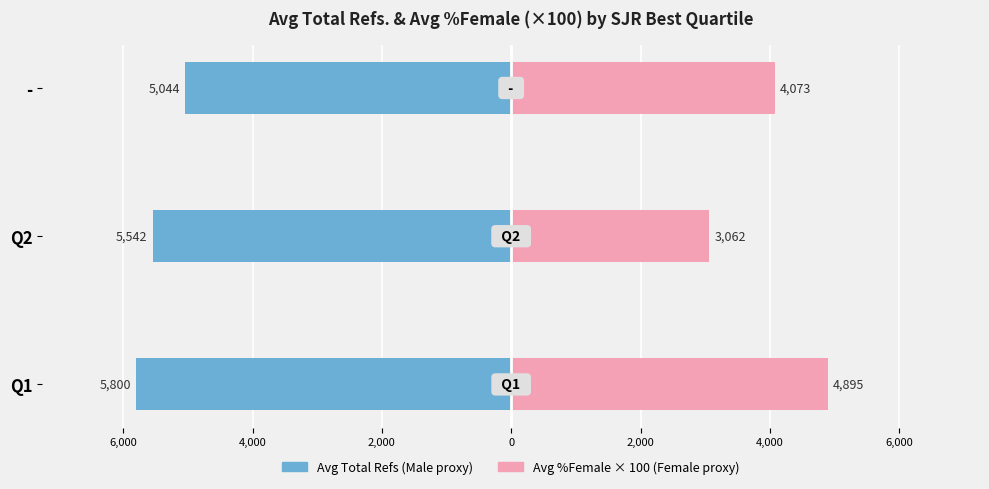

How many groups of bars are there?

3